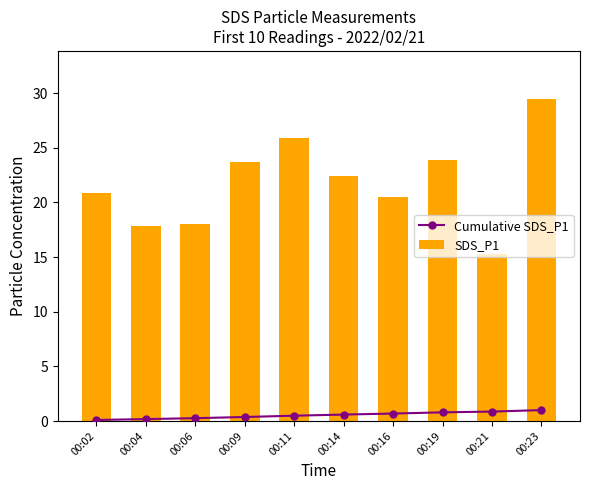

What is the value of the Cumulative SDS_P1 bar at the 8th from the left?

0.8